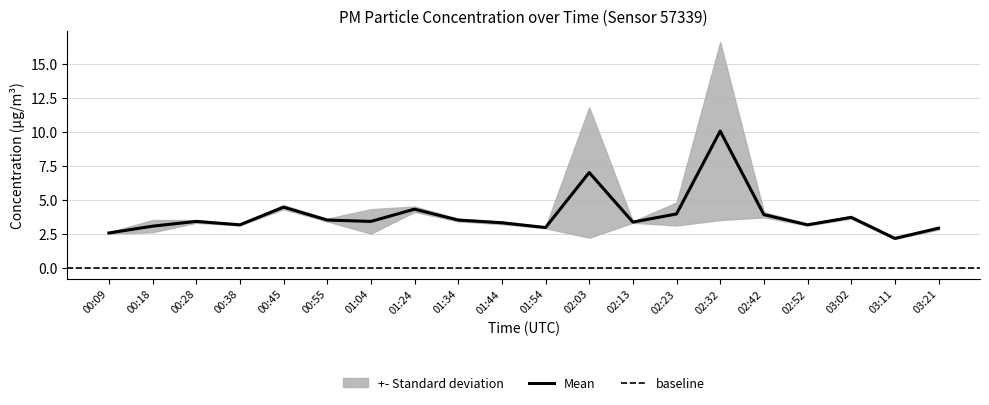

How many interior local peaks (higher than both neighbors) does the data have?

6